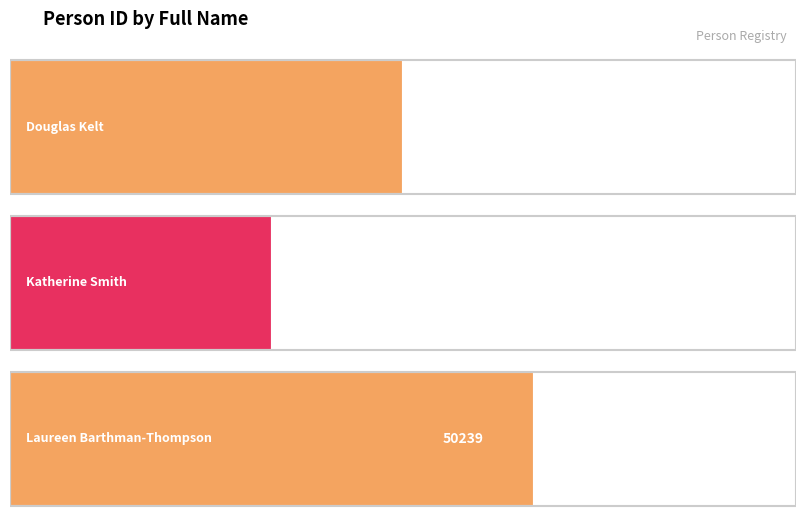

Which category has the highest value across all series?

Laureen Barthman-Thompson